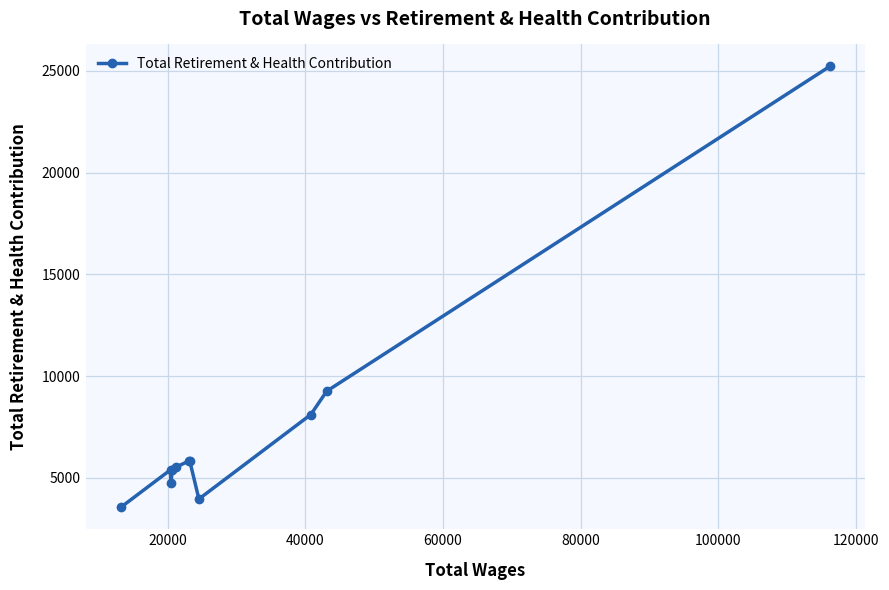

What is the sum of all values?

82879